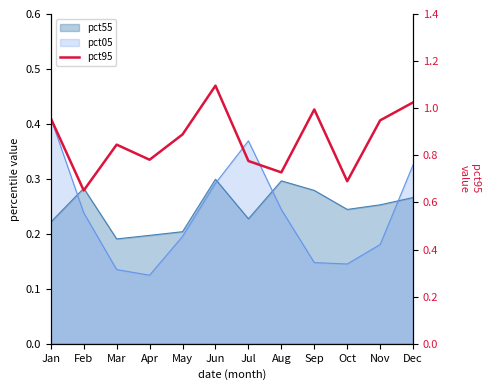

Reading right to left, what are all the values shown in this chart?

Dec=1.0	Nov=0.9	Oct=0.7	Sep=1.0	Aug=0.7	Jul=0.8	Jun=1.1	May=0.9	Apr=0.8	Mar=0.8	Feb=0.7	Jan=1.0